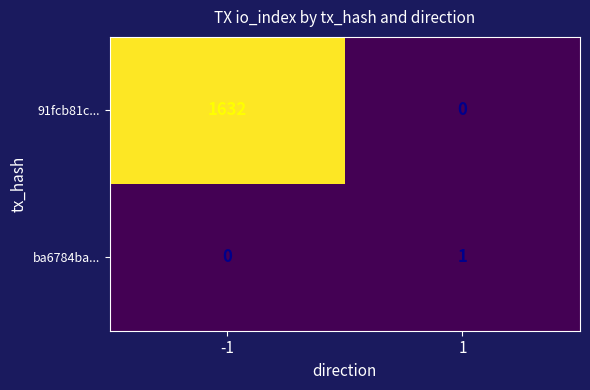

What is the sum of all 91fcb81c... values?

1632